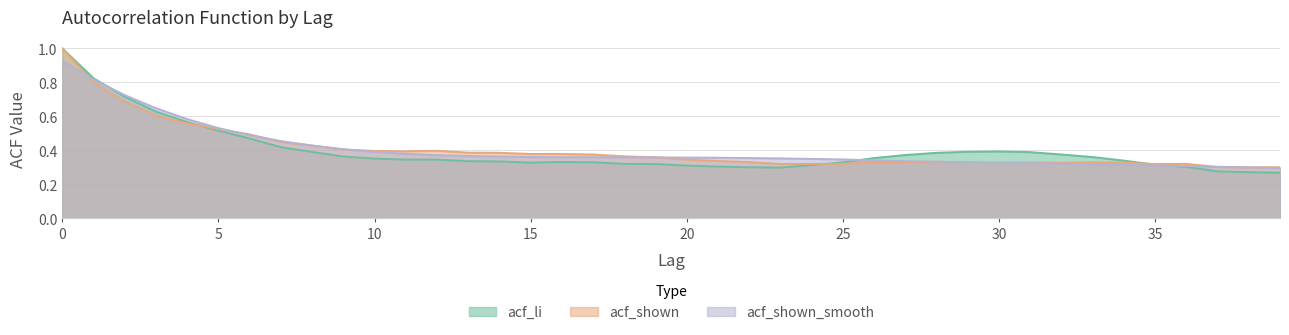

At how many categories does at least one series exceed 0?

40